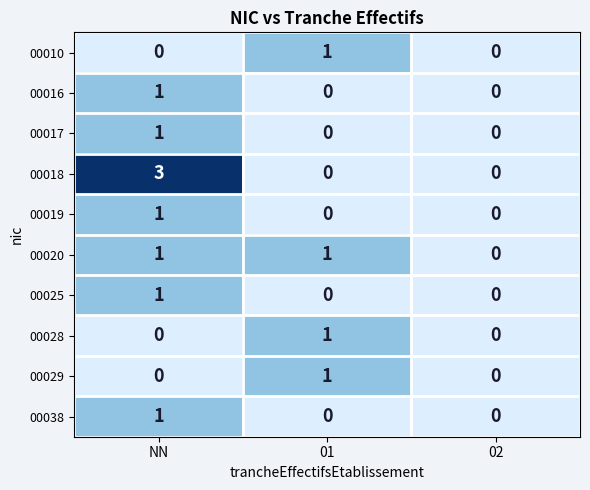

Which label corresponds to the largest value in the chart?

NN